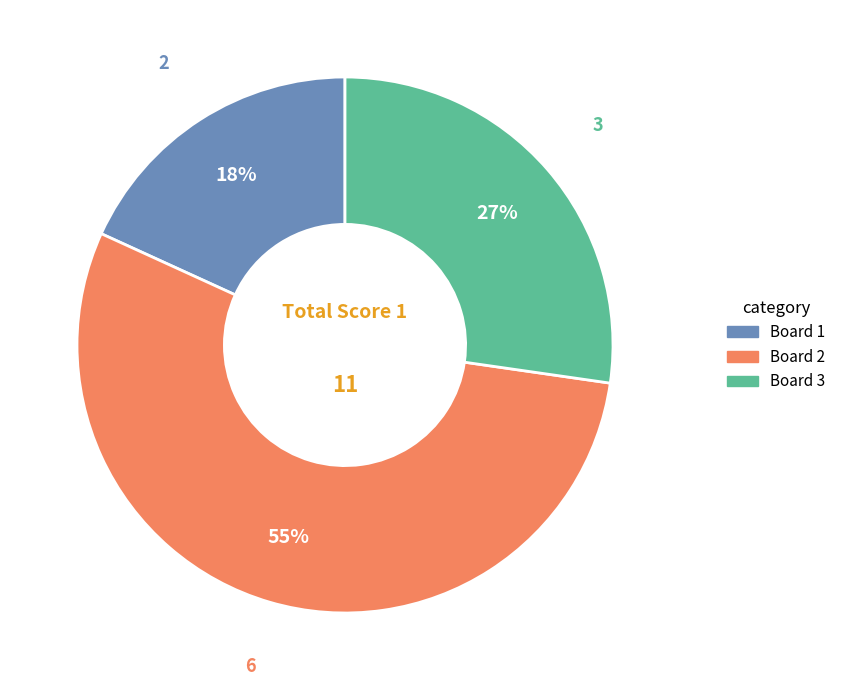

Count the number of slices in the pie.

3